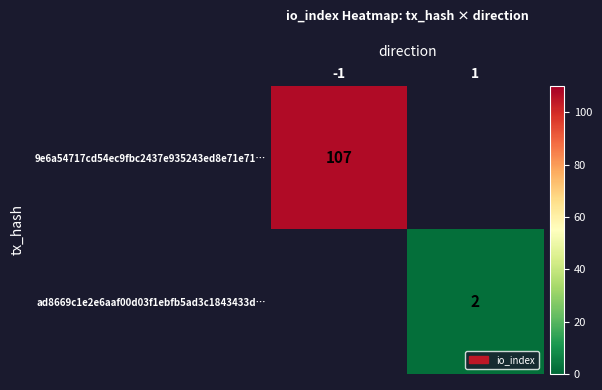

True or false: 9e6a54717cd54ec9fbc2437e935243ed8e71e71… has a value of 107 at -1.

True